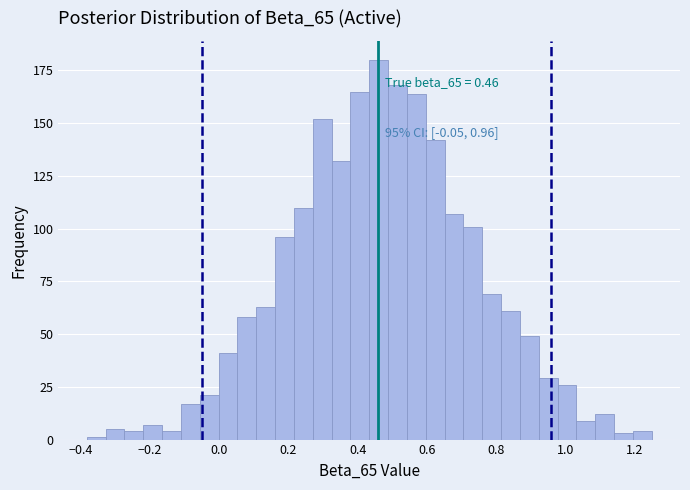

Read against the x-axis, roughly where is the centre of the tallest bar?

0.46